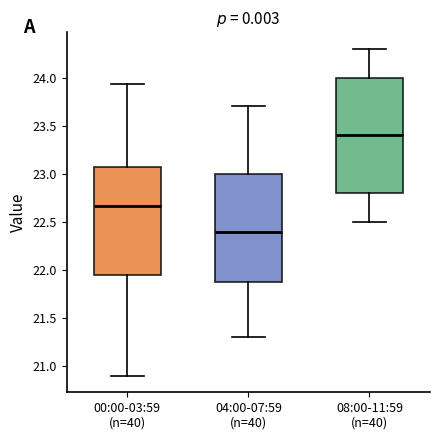

Which box has the highest median line?

08:00-11:59 (n=40)